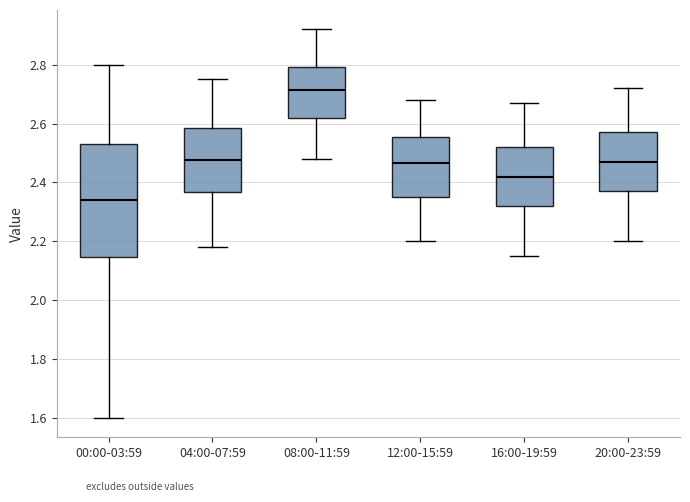

Reading left to right, read every box against the y-axis: the position of its median line, the range the box covers, and the ends of its whiskers. The values are not printed on the chart, so give them approximately, as read against the axis.

00:00-03:59: median 2.34, box 2.14 to 2.54, whiskers 1.60 to 2.80
04:00-07:59: median 2.48, box 2.36 to 2.58, whiskers 2.18 to 2.76
08:00-11:59: median 2.72, box 2.62 to 2.80, whiskers 2.48 to 2.92
12:00-15:59: median 2.46, box 2.36 to 2.56, whiskers 2.20 to 2.68
16:00-19:59: median 2.42, box 2.32 to 2.52, whiskers 2.16 to 2.68
20:00-23:59: median 2.48, box 2.38 to 2.58, whiskers 2.20 to 2.72